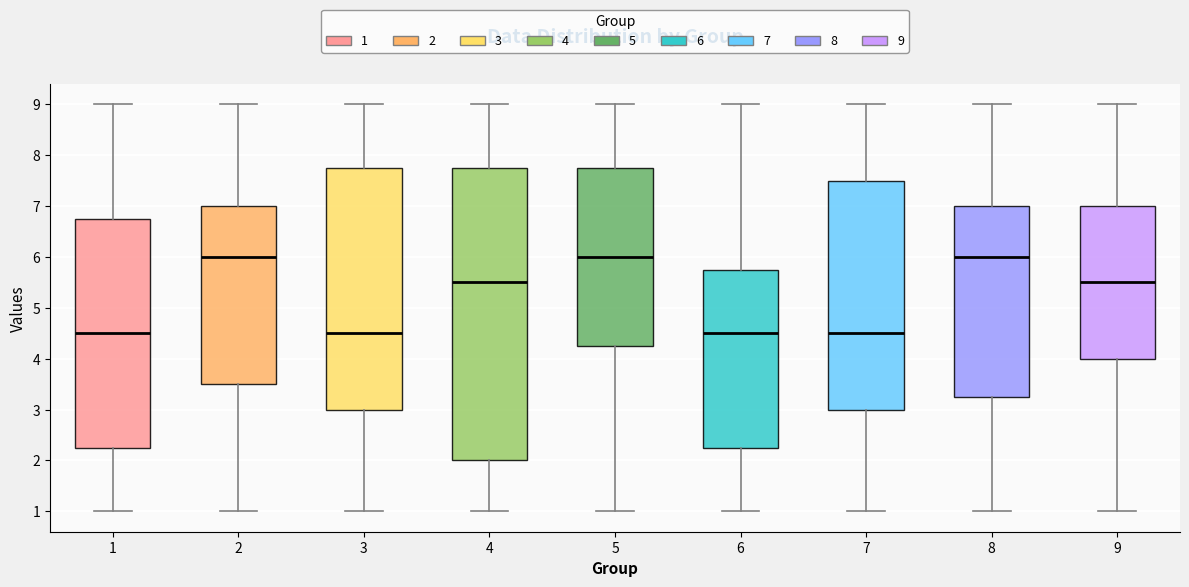

Reading left to right, transcribe this box plot: for each box, give where its median line is, the range the box spans, and where its two whiskers end, as read against the y-axis. The values are not printed on the chart, so give them approximately, as read against the axis.

1: median 4.5, box 2.3 to 6.8, whiskers 1.0 to 9.0
2: median 6.0, box 3.5 to 7.0, whiskers 1.0 to 9.0
3: median 4.5, box 3.0 to 7.8, whiskers 1.0 to 9.0
4: median 5.5, box 2.0 to 7.8, whiskers 1.0 to 9.0
5: median 6.0, box 4.3 to 7.8, whiskers 1.0 to 9.0
6: median 4.5, box 2.3 to 5.8, whiskers 1.0 to 9.0
7: median 4.5, box 3.0 to 7.5, whiskers 1.0 to 9.0
8: median 6.0, box 3.3 to 7.0, whiskers 1.0 to 9.0
9: median 5.5, box 4.0 to 7.0, whiskers 1.0 to 9.0